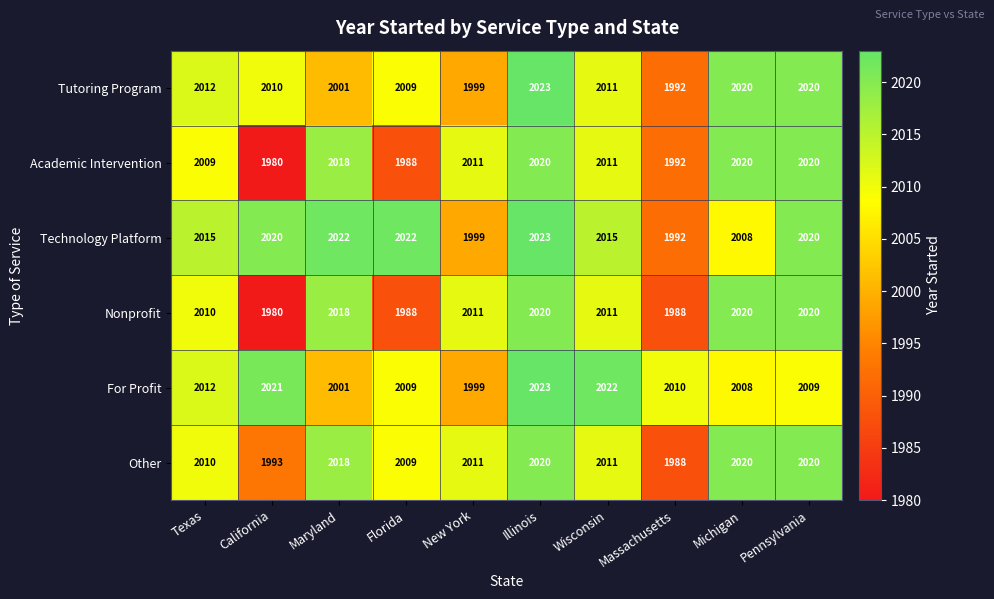

What is the difference between the second highest and second lowest values in the For Profit series?

21